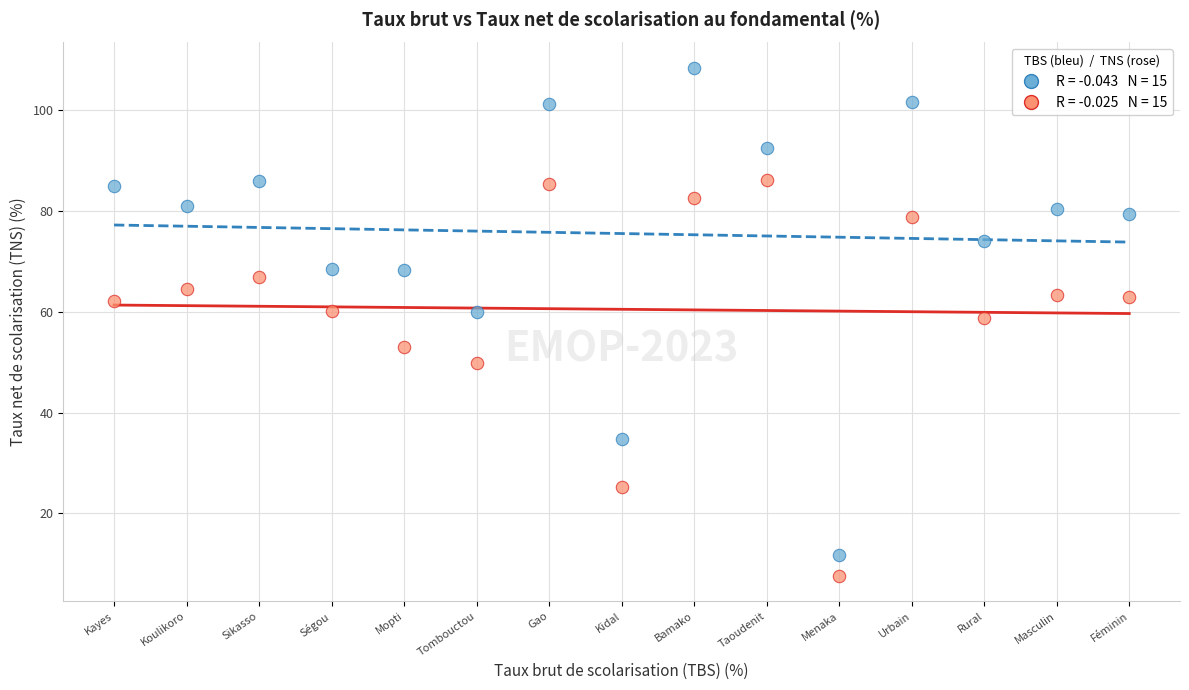

Across all data points, what is the range of Y values (max minus min)?

100.7